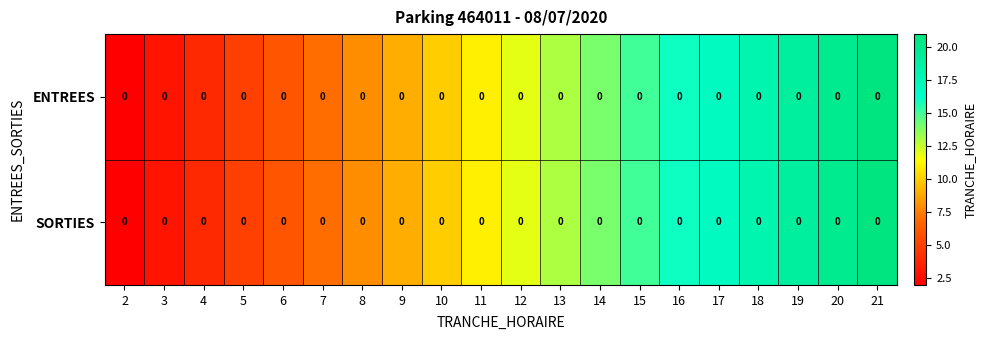

True or false: ENTREES has a value of 5 at 12.

False